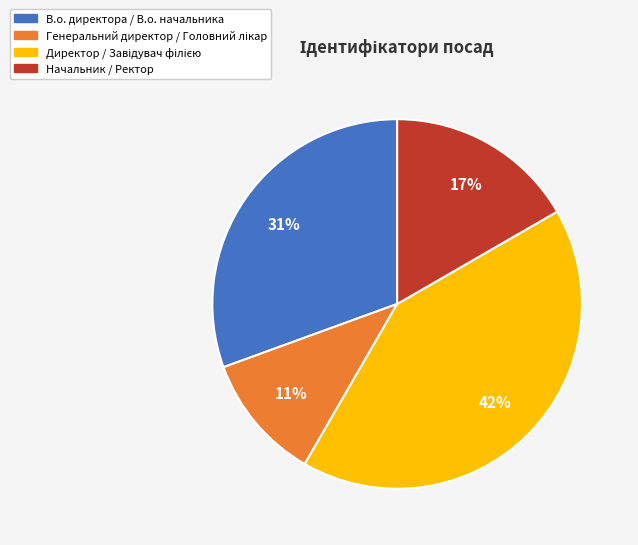

The В.о. директора / В.о. начальника slice represents 36% of the pie. True or false?

False